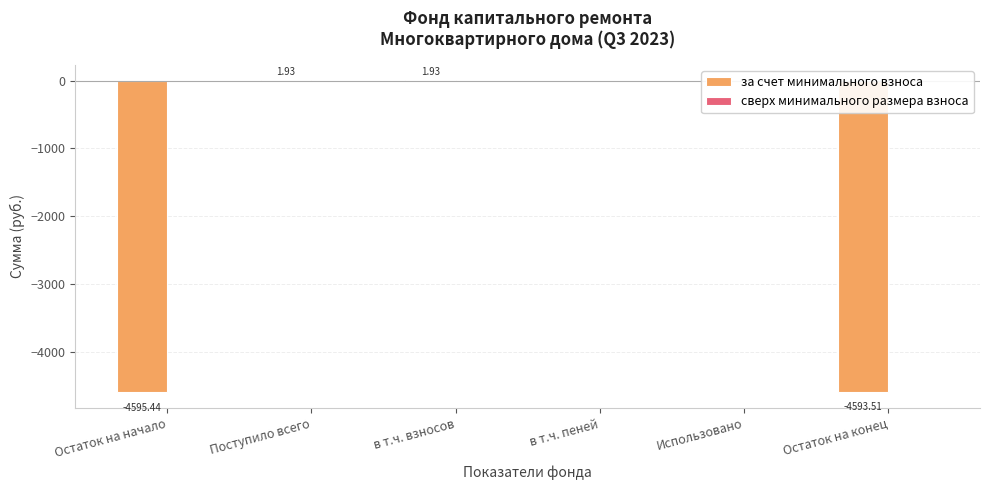

At which label does the data first exceed 0?

Поступило всего